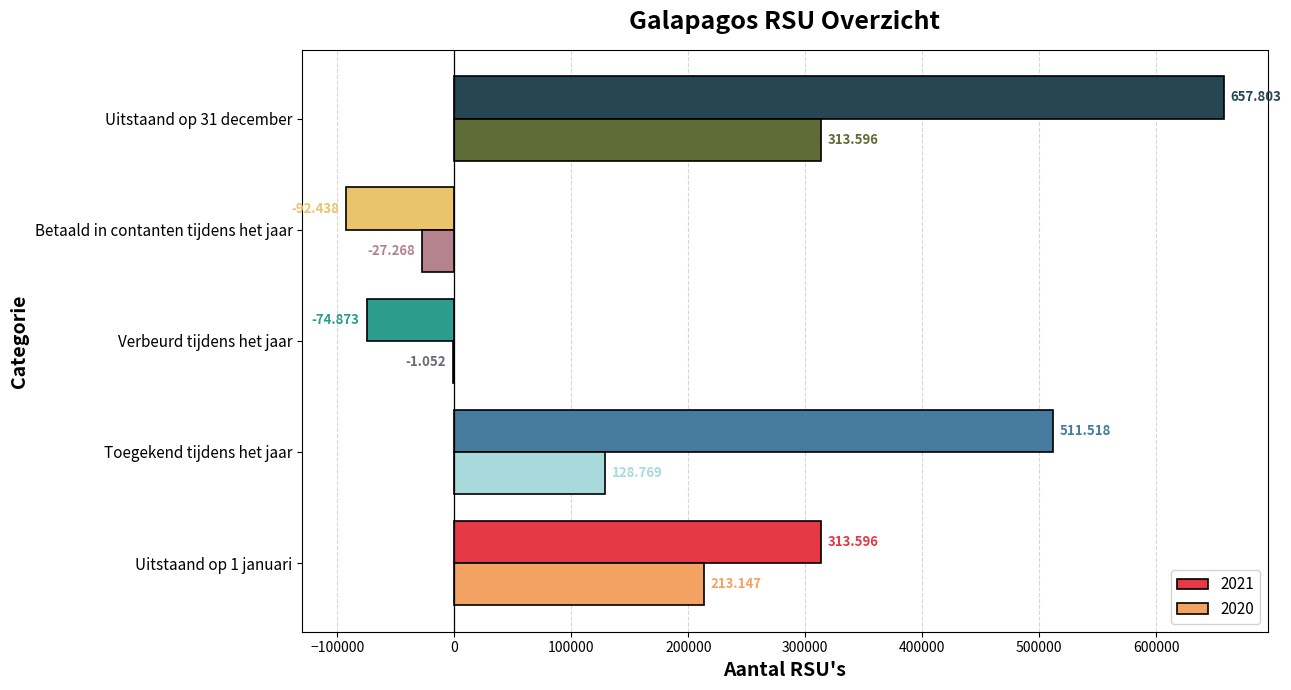

Reading left to right, transcribe all the data shown in this chart.

2021: Uitstaand op 1 januari=313596	Toegekend tijdens het jaar=511518	Verbeurd tijdens het jaar=-74873	Betaald in contanten tijdens het jaar=-92438	Uitstaand op 31 december=657803
2020: Uitstaand op 1 januari=213147	Toegekend tijdens het jaar=128769	Verbeurd tijdens het jaar=-1052	Betaald in contanten tijdens het jaar=-27268	Uitstaand op 31 december=313596